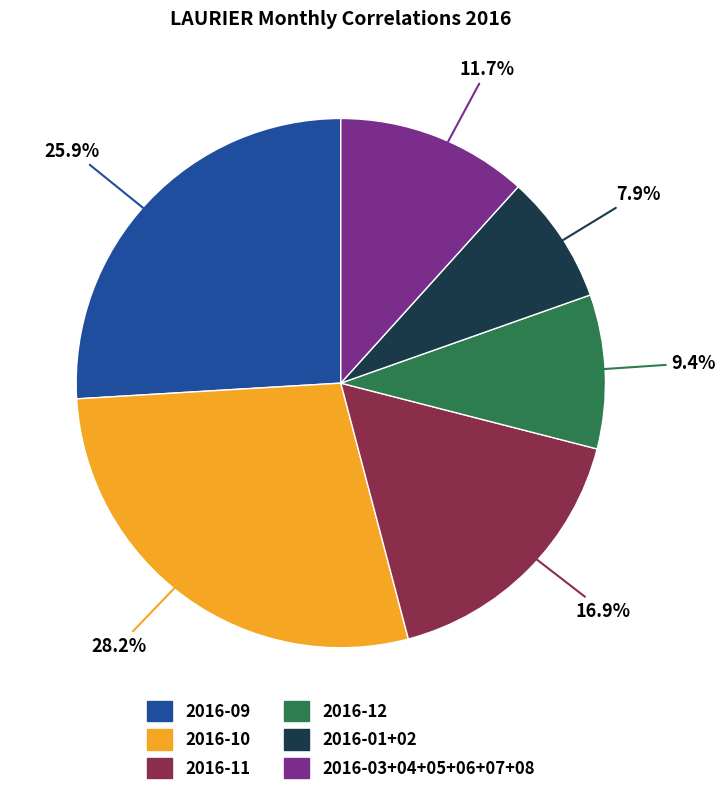

Is there any slice that represents more than half of the pie?

No